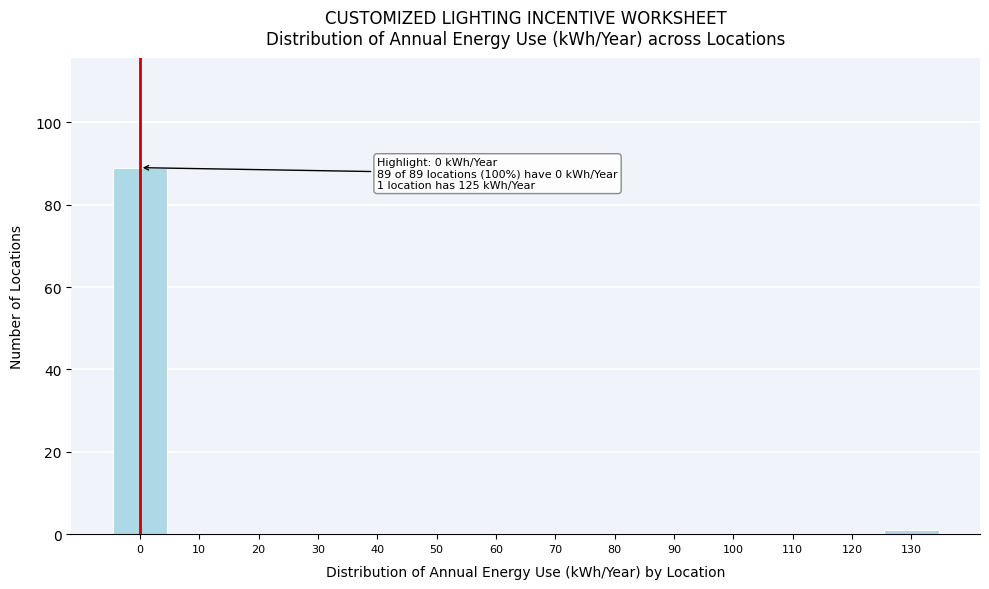

Over which range of the x-axis is the bar tallest?

-5 to 5